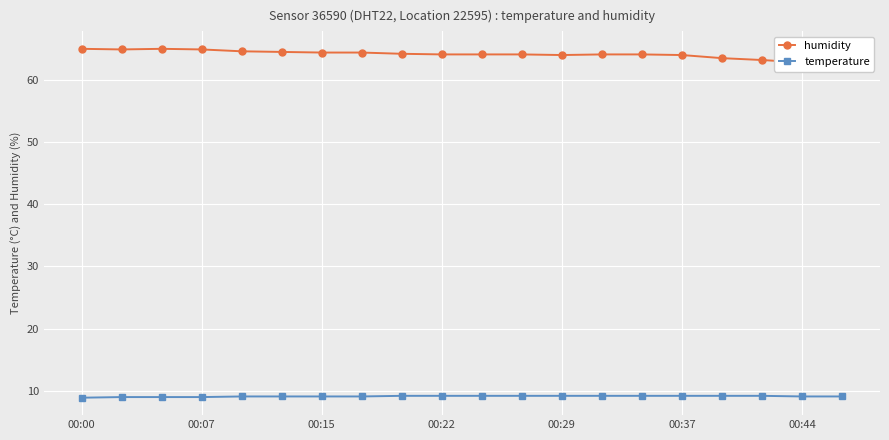

Is it true that temperature equals 13.9 at 00:22?

False